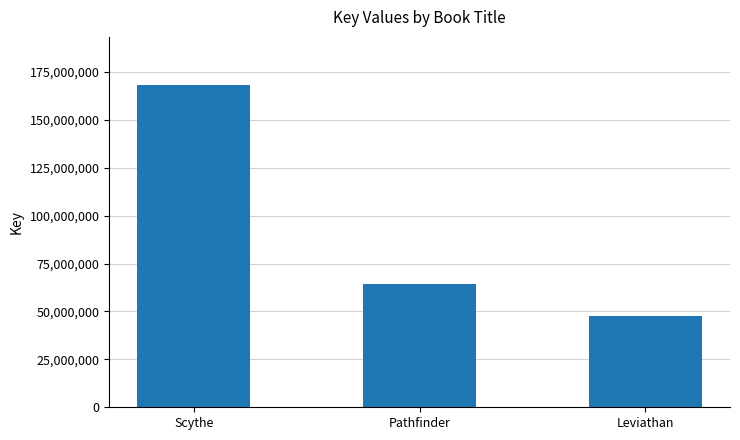

Are the bars grouped side by side (vs. stacked)?

No